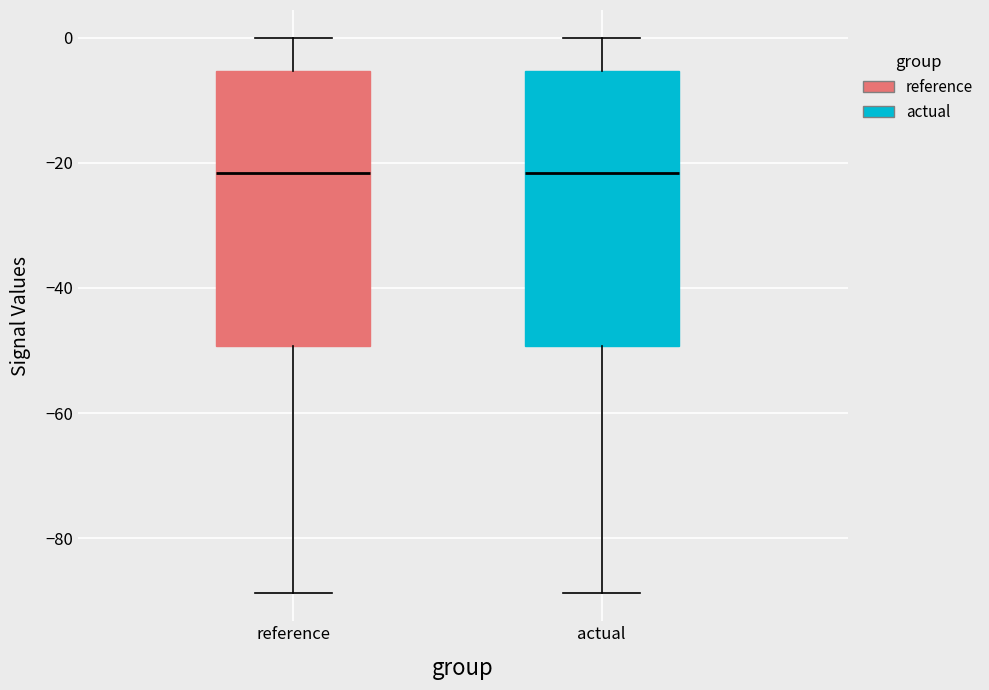

Reading left to right, transcribe this box plot: for each box, give where its median line is, the range the box spans, and where its two whiskers end, as read against the y-axis. The values are not printed on the chart, so give them approximately, as read against the axis.

reference: median -22, box -50 to -6, whiskers -88 to 0
actual: median -22, box -50 to -6, whiskers -88 to 0